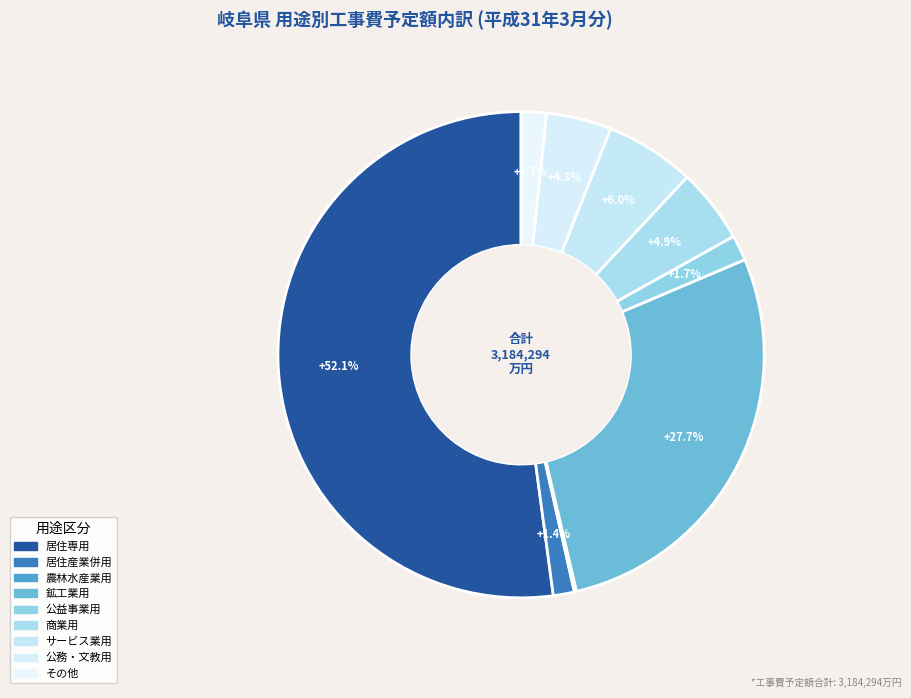

The 居住産業併用 slice represents 11% of the pie. True or false?

False